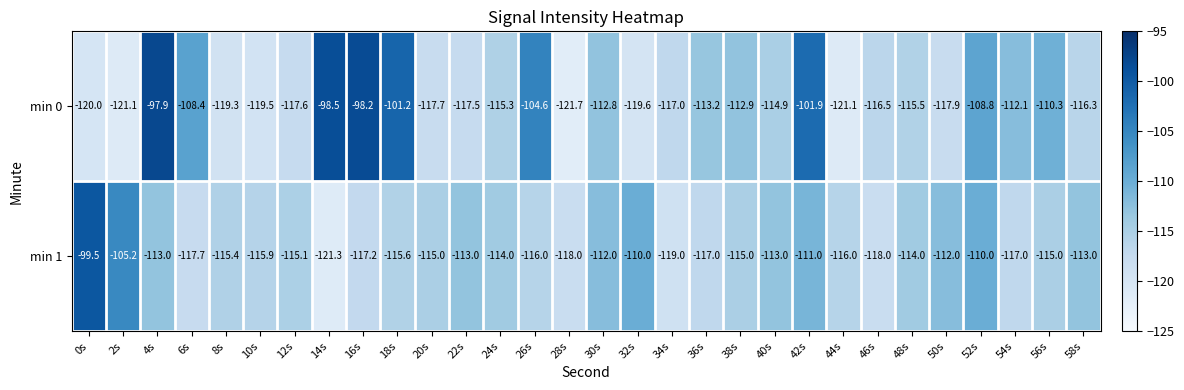

The value of min 1 at 34s is -71.5. True or false?

False